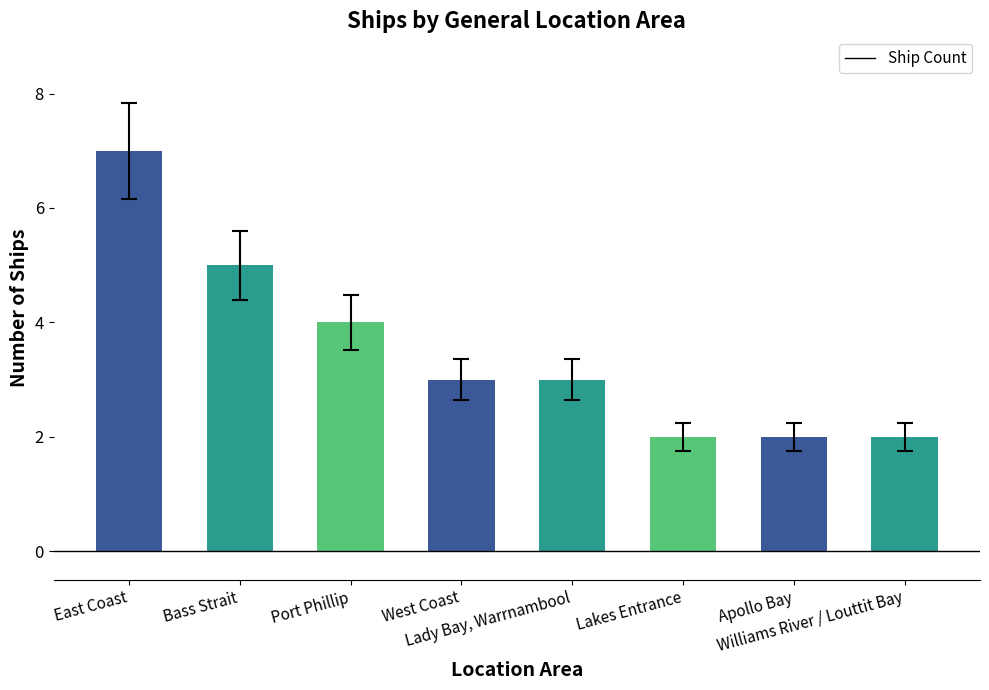

What is the value of the 6th bar from the left?

2